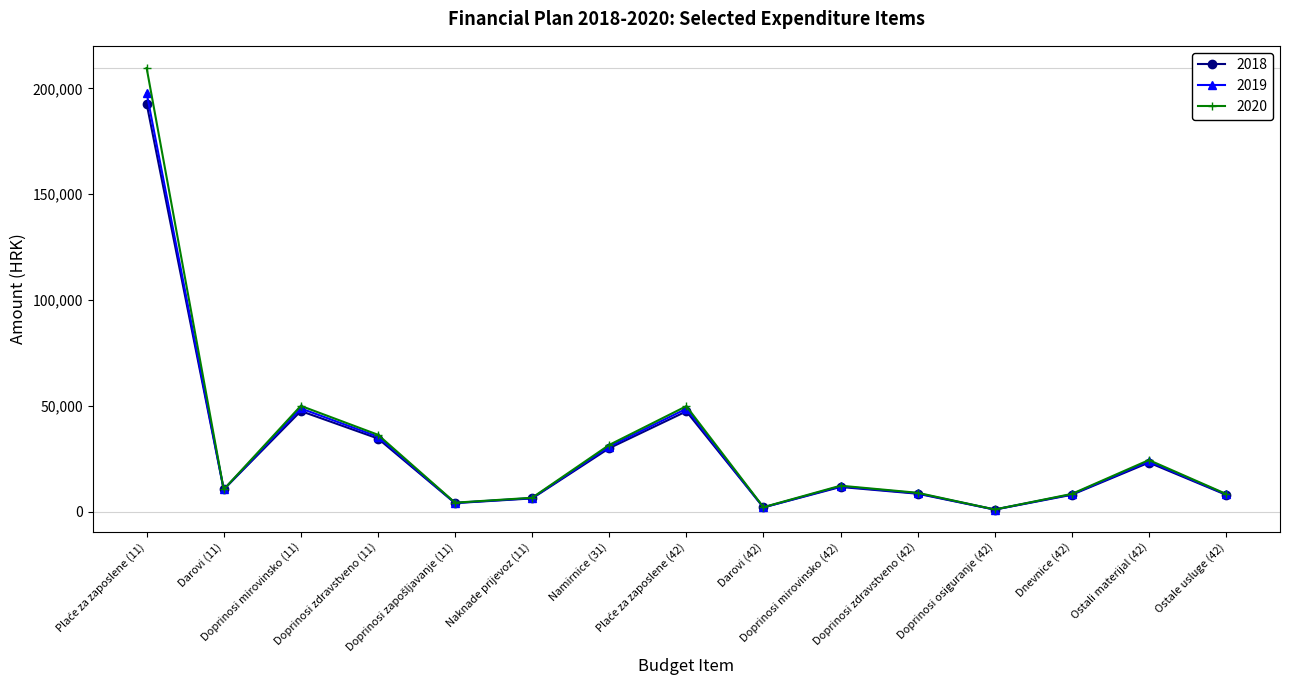

What is the difference between the maximum and minimum values in the 2020 series?

208590